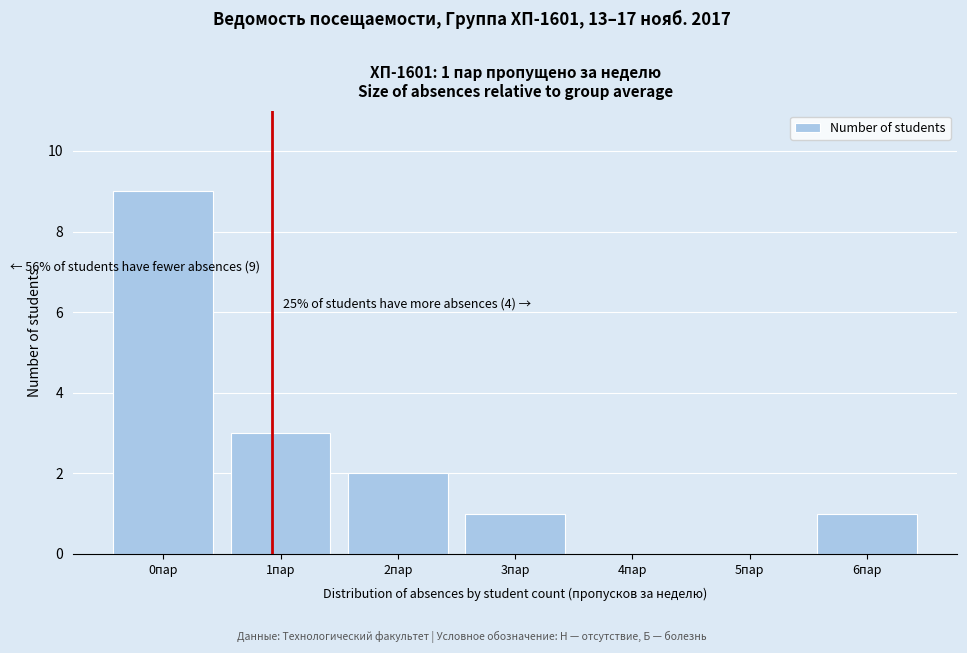

Reading right to left, transcribe all the data shown in this chart.

6пар=1	5пар=0	4пар=0	3пар=1	2пар=2	1пар=3	0пар=9